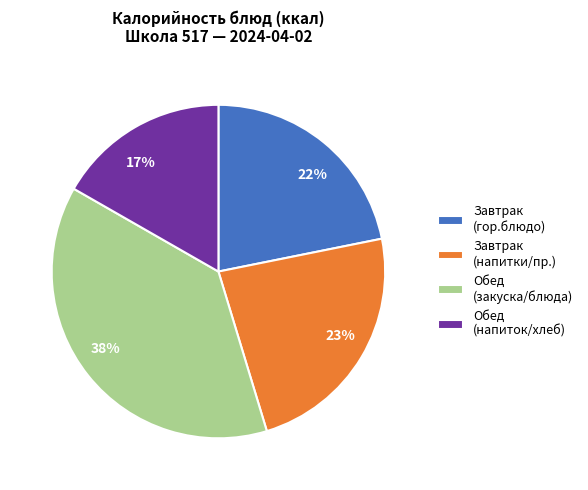

How many segments does this pie chart have?

4